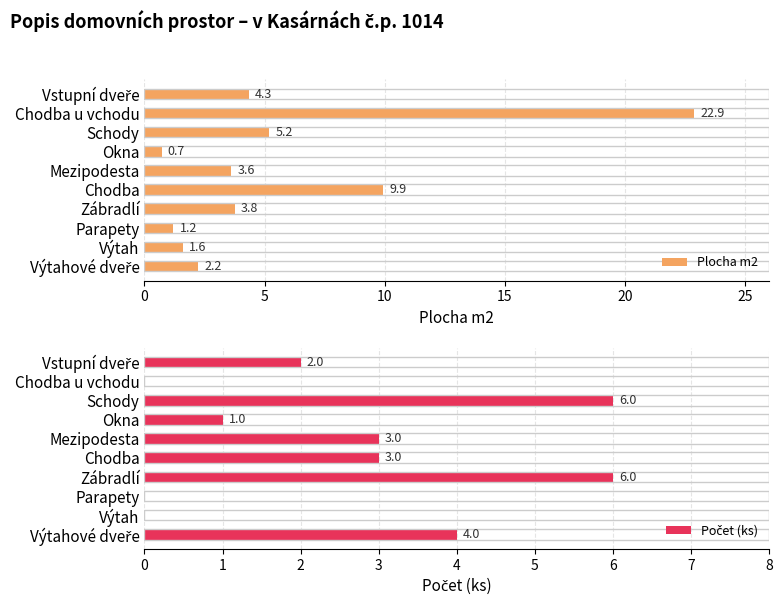

Read the Plocha m2 value at Výtah.

1.6